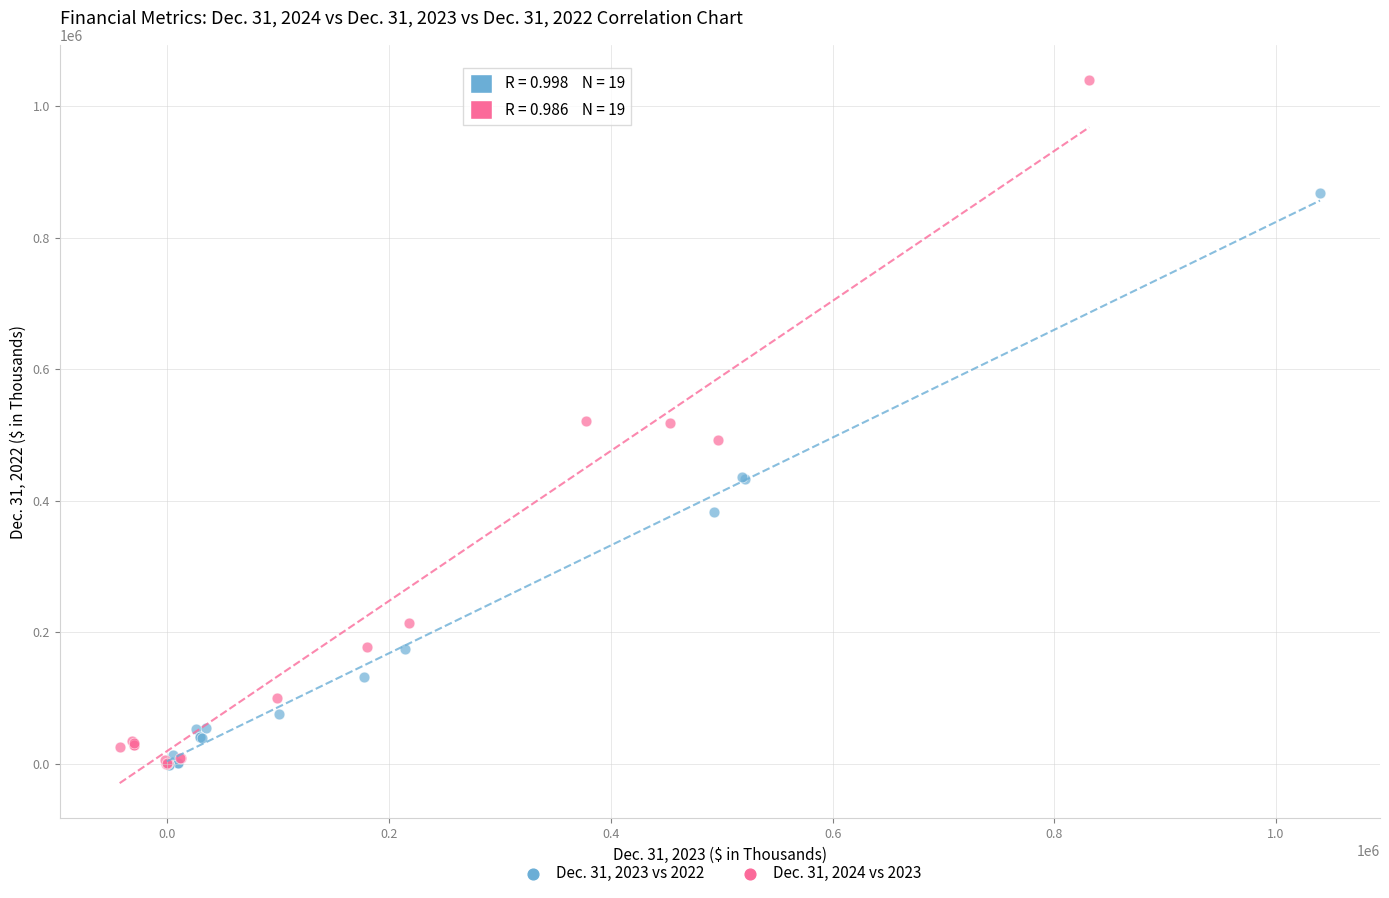

Which series contains the highest Y value?

Dec. 31, 2024 vs 2023